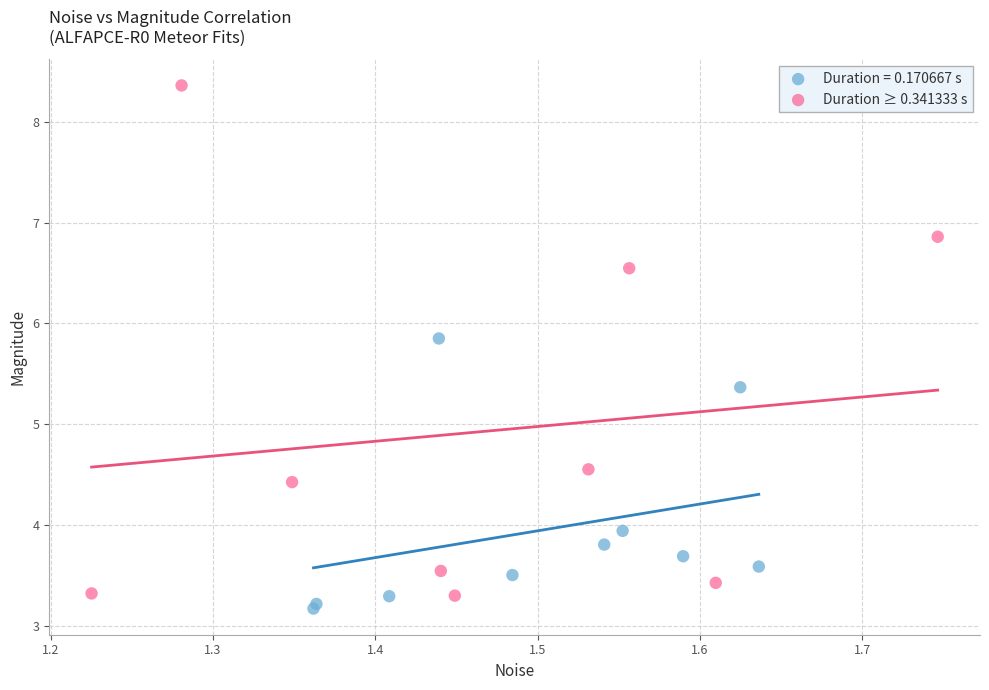

Which series has the largest Y range (max minus min)?

Duration ≥ 0.341333 s